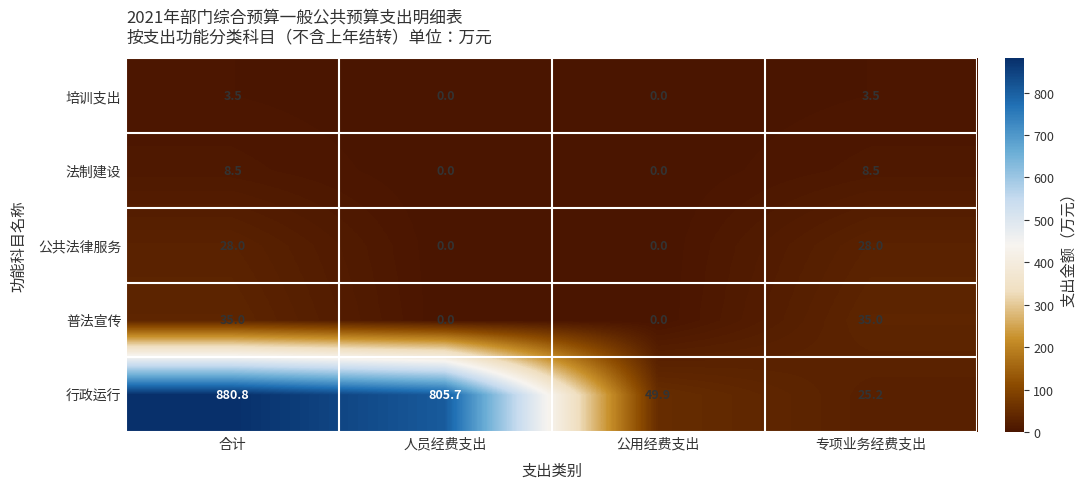

Which series has the largest total across all categories?

行政运行